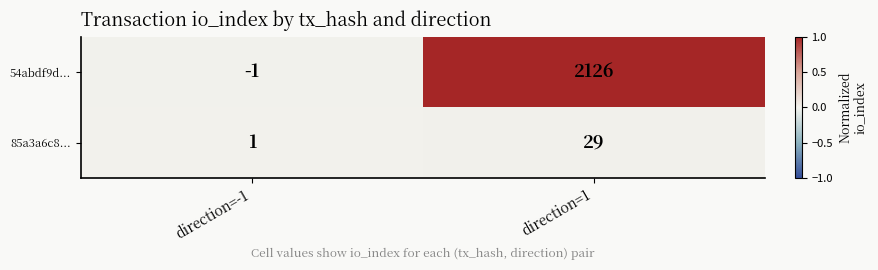

Is it true that 54abdf9d... equals 1048 at direction=1?

False